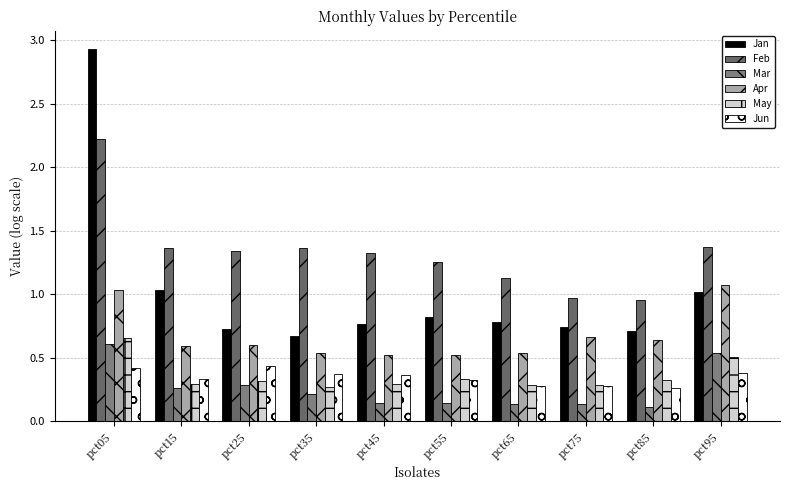

At how many categories does at least one series exceed 1?

8